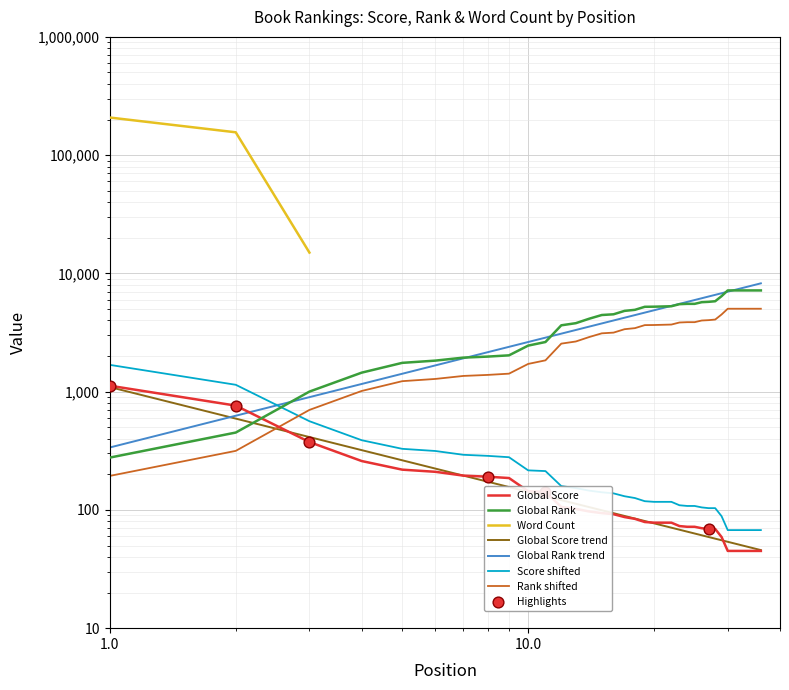

Which series contains the lowest Y value?

Global Score